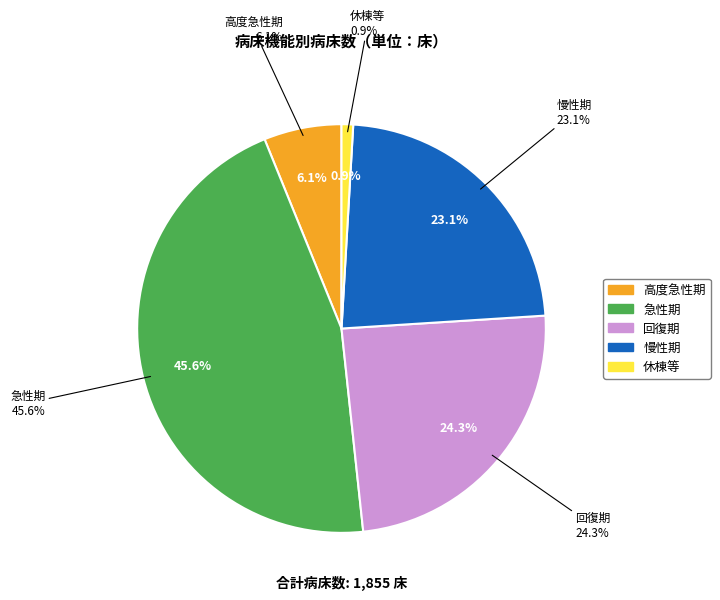

Is it true that 急性期 is 33% of the pie?

False